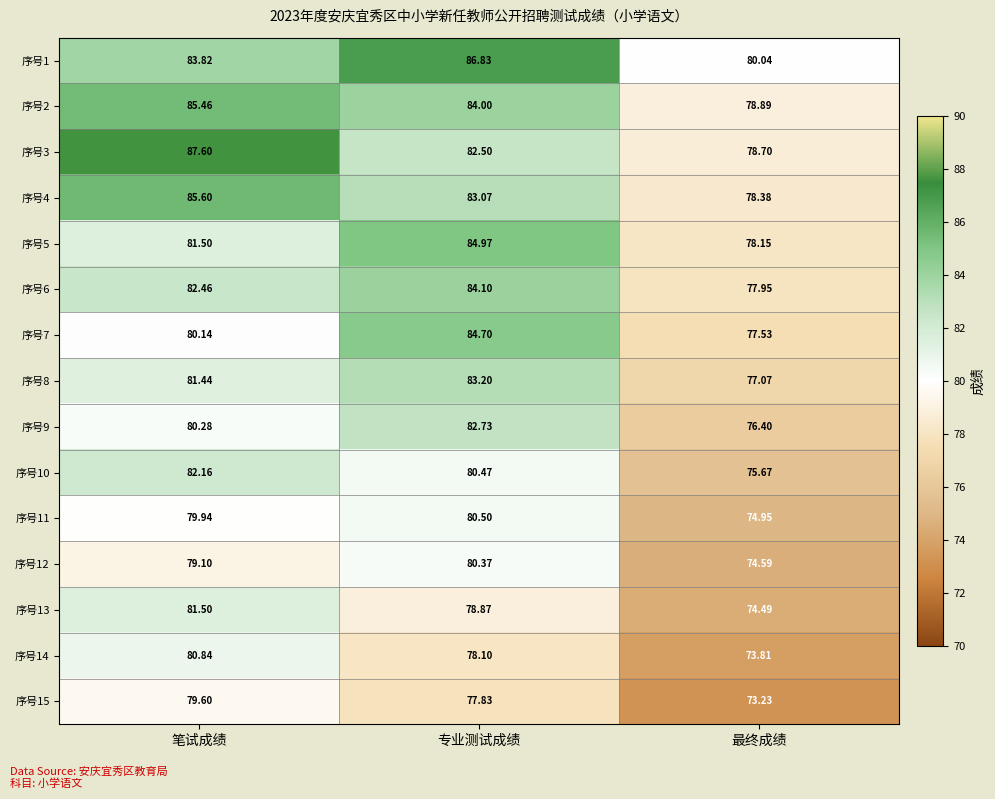

Where does the 序号6 series first go above 82?

笔试成绩